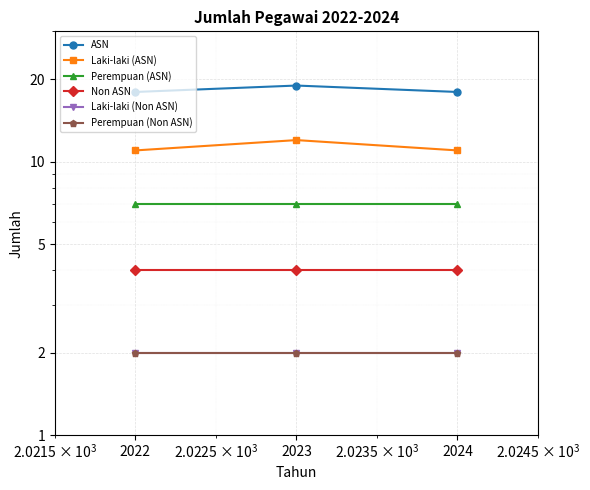

Rank the categories by Perempuan (ASN) value from lowest to highest.

2022, 2023, 2024